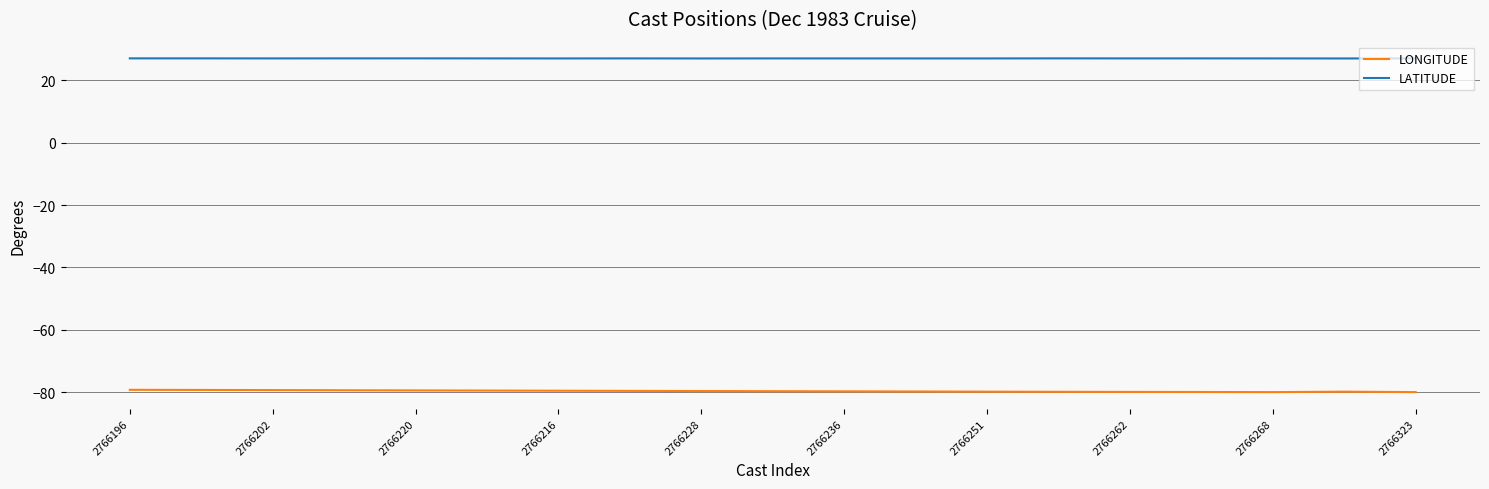

Which series has the widest spread of values?

LONGITUDE